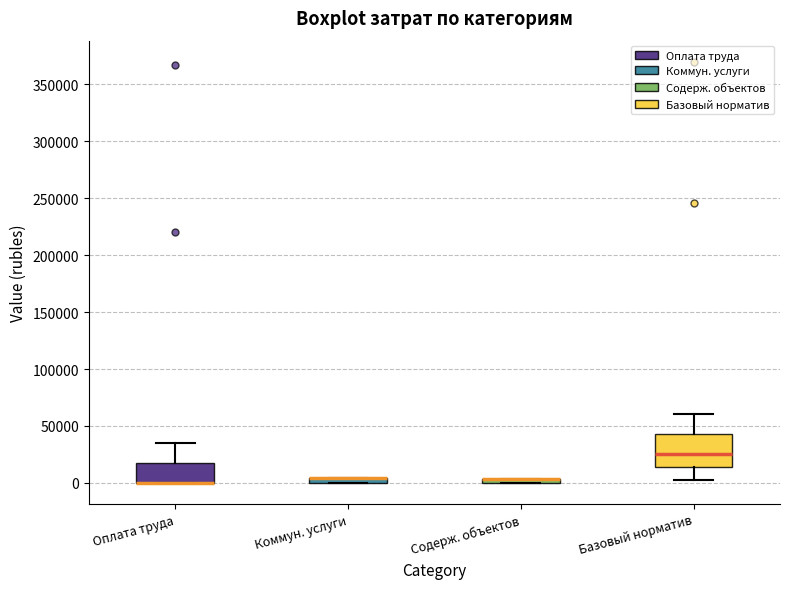

Where does the median line of the box for Базовый норматив sit on the y-axis? The values are not printed on the chart, so give them approximately, as read against the axis.

25000